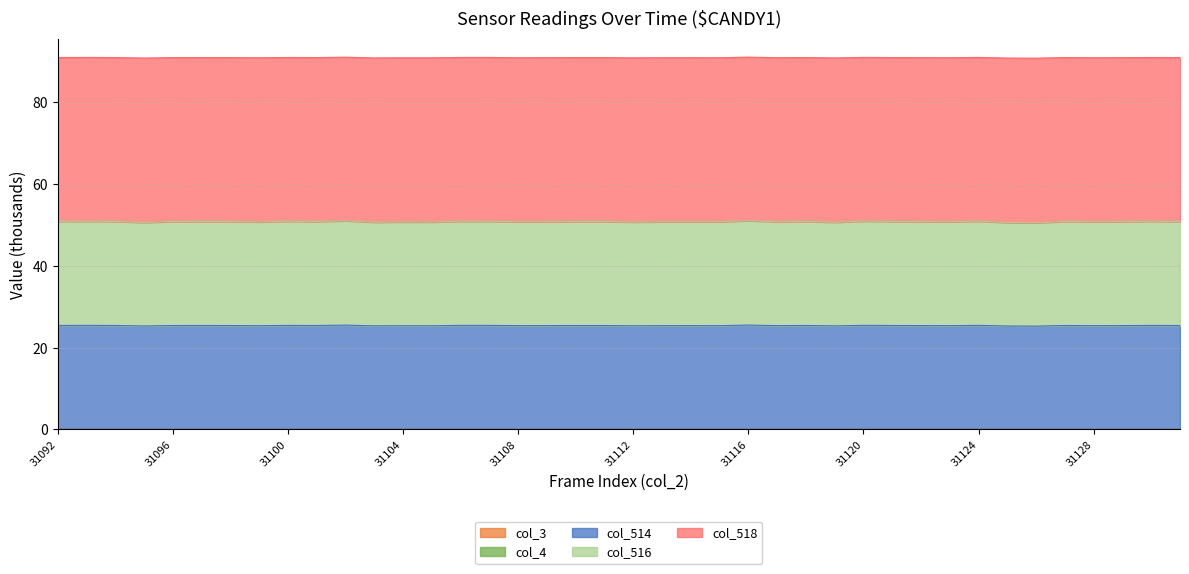

What is the value of the col_516 point at the 3rd from the left?

25.4